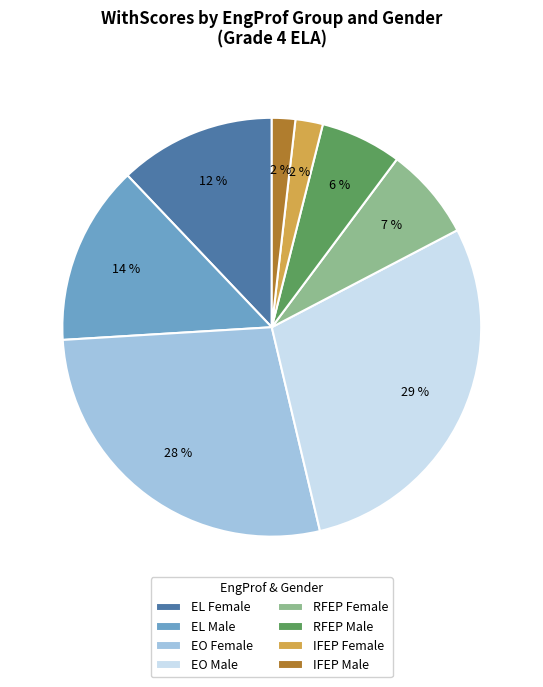

To the nearest percent, what percentage of the pie is EL Male?

14%